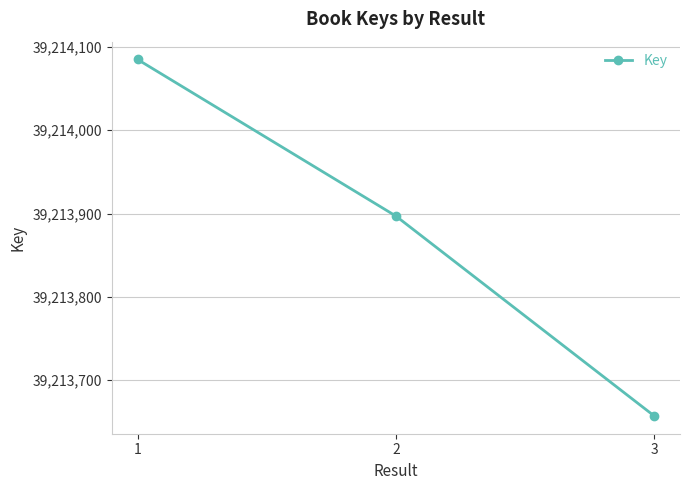

What is the difference between the maximum and minimum values?

428